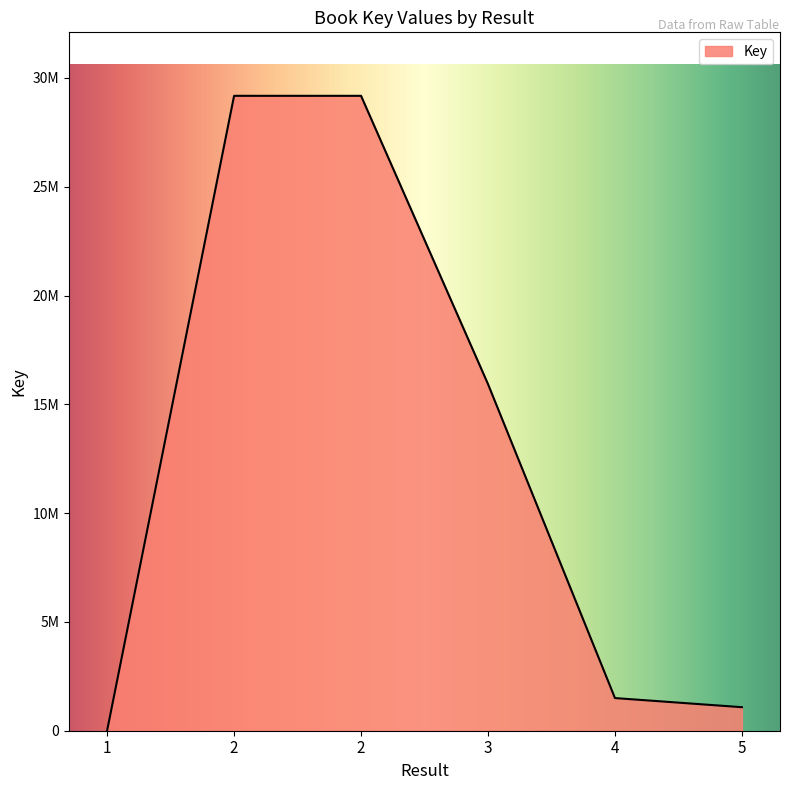

Is this an area chart (filled region under the line)?

Yes